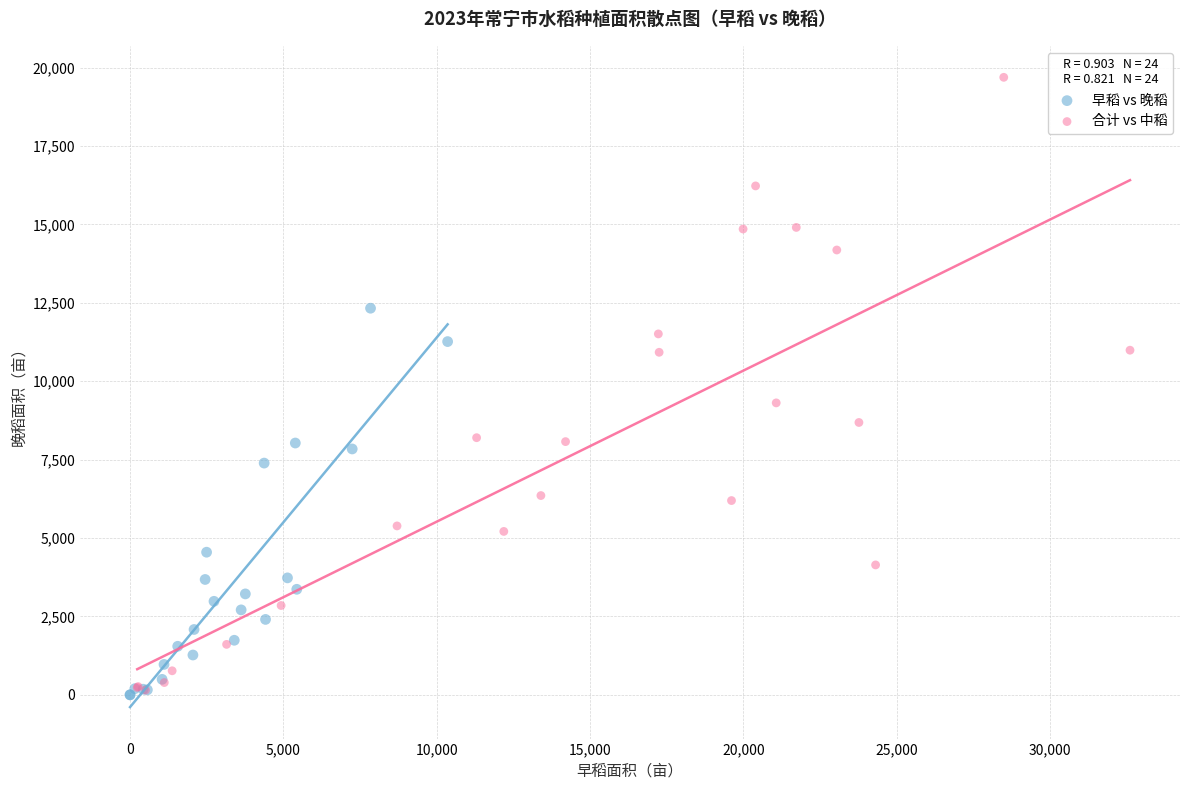

Which series contains the highest Y value?

合计 vs 中稻